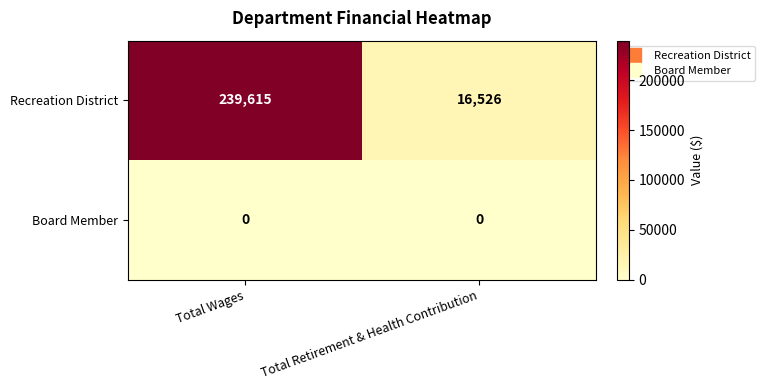

Between Total Wages and Total Retirement & Health Contribution, which series saw the biggest shift?

Recreation District